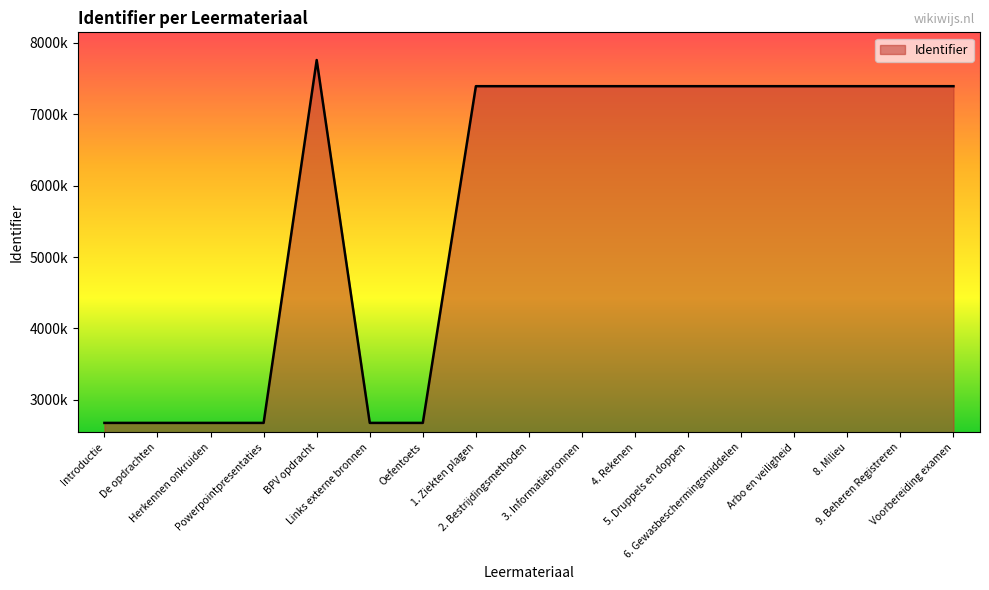

What is the label of the 2nd point from the right?

9. Beheren Registreren